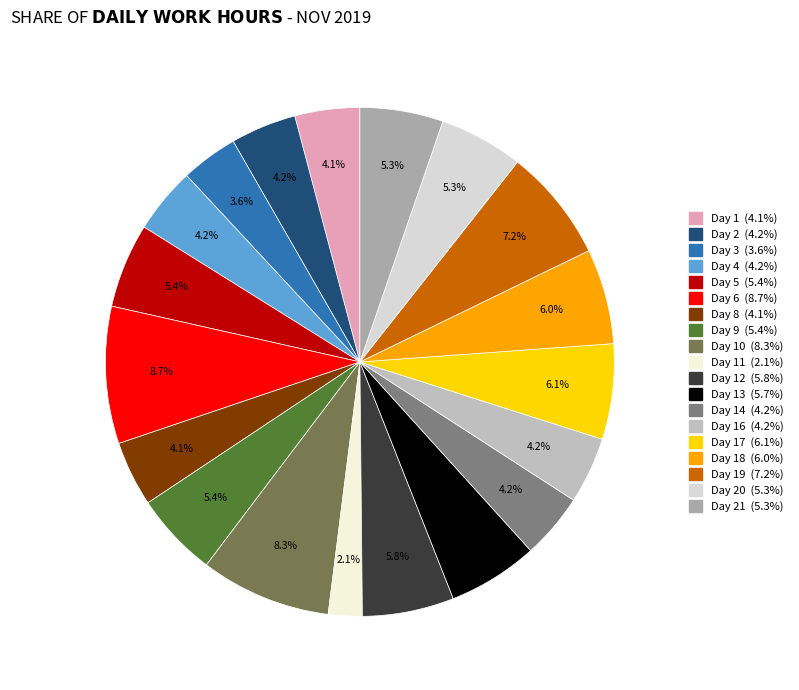

Count the number of slices in the pie.

19